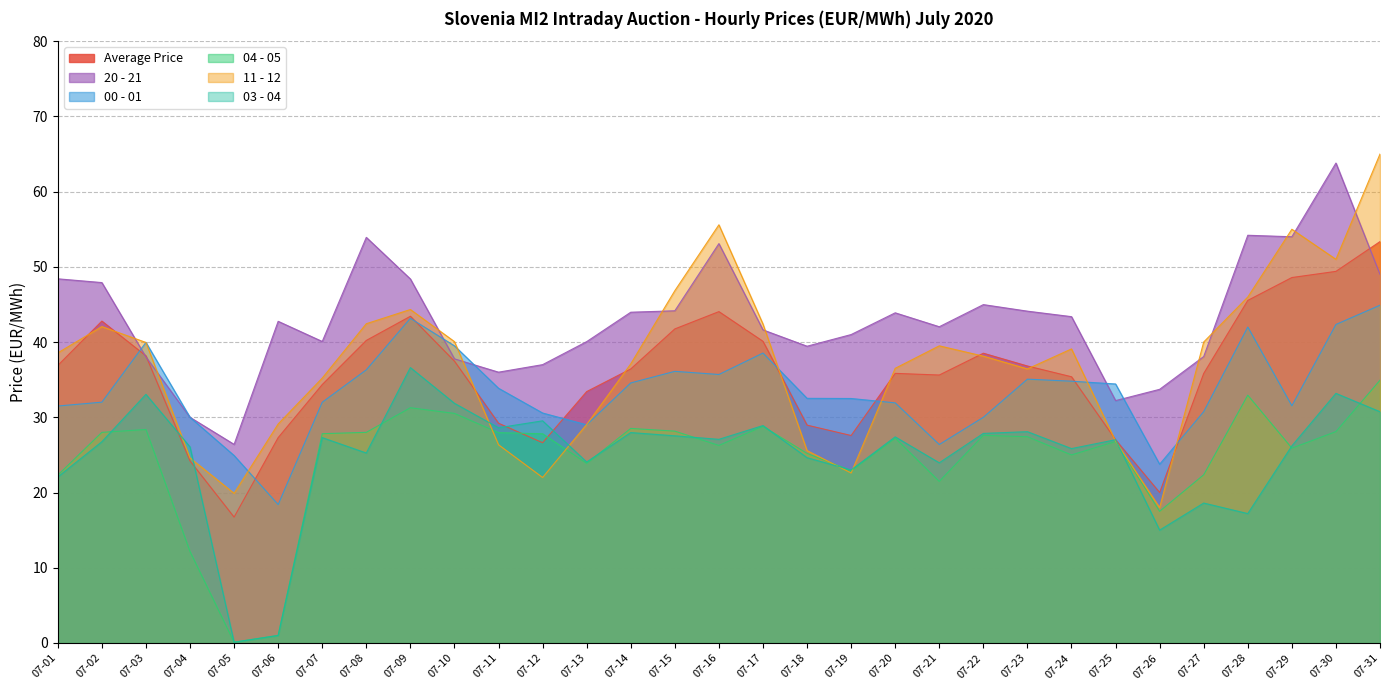

What are all the series names shown in the legend?

Average Price, 20 - 21, 00 - 01, 04 - 05, 11 - 12, 03 - 04